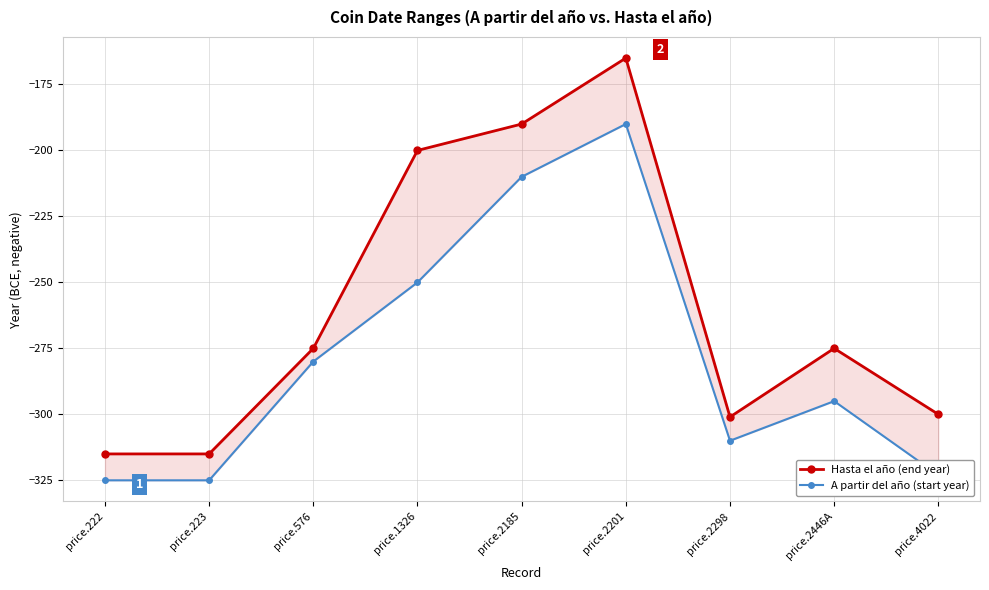

Which series changed the most between price.2185 and price.4022?

A partir del año (start year)